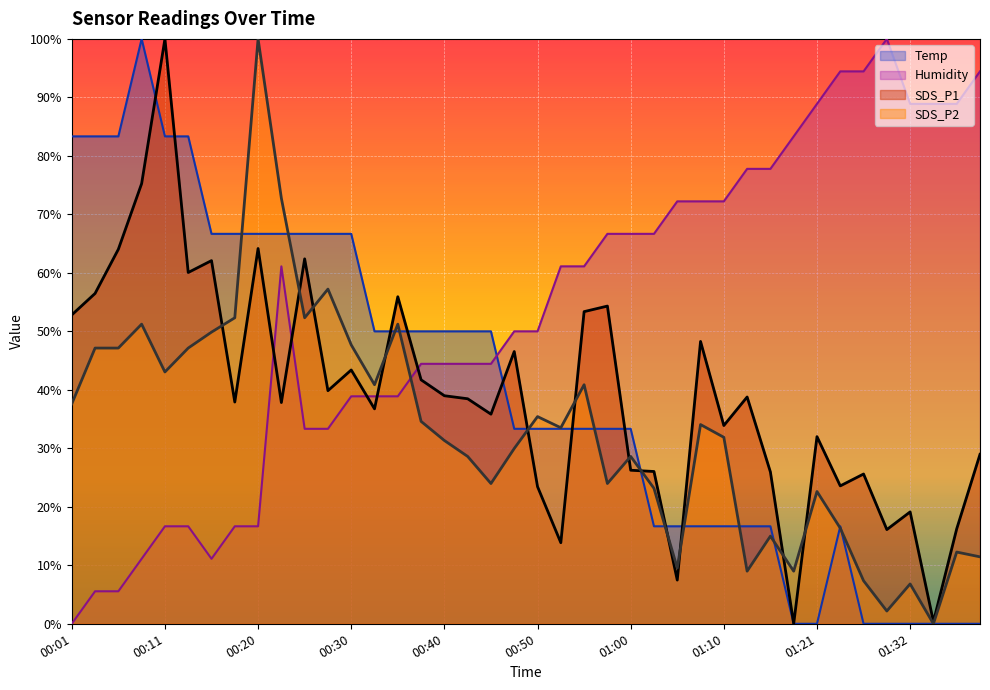

Which has a higher value, 00:28 or 01:03?

00:28